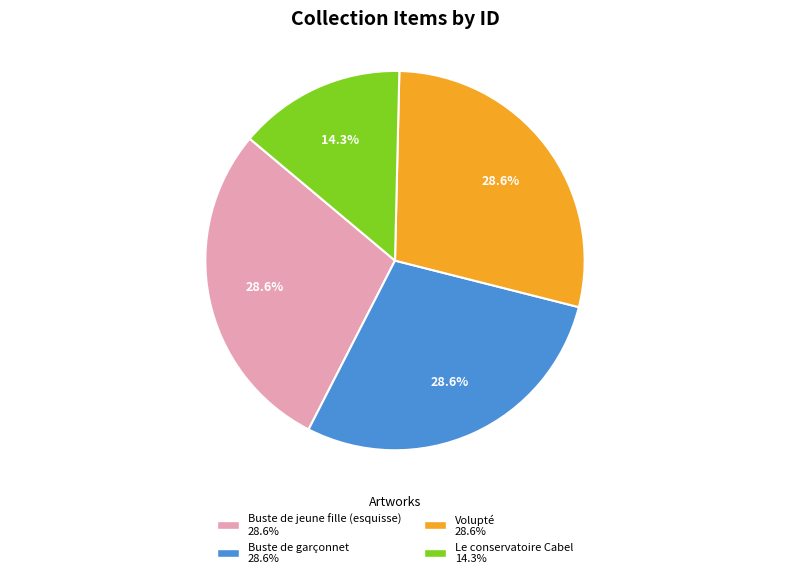

Is Volupté the majority of the pie?

No